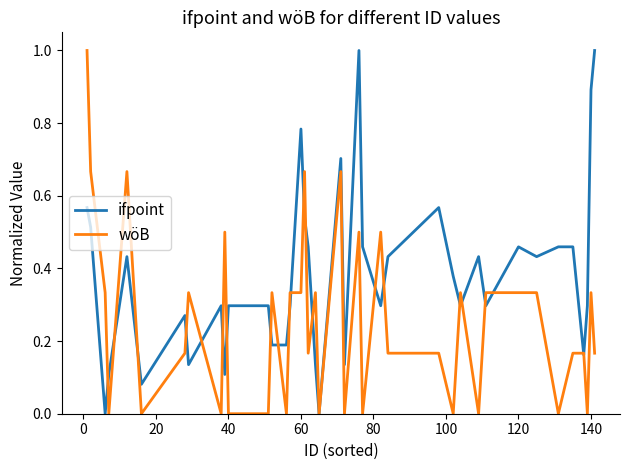

What is the maximum value shown in the chart?

1.0